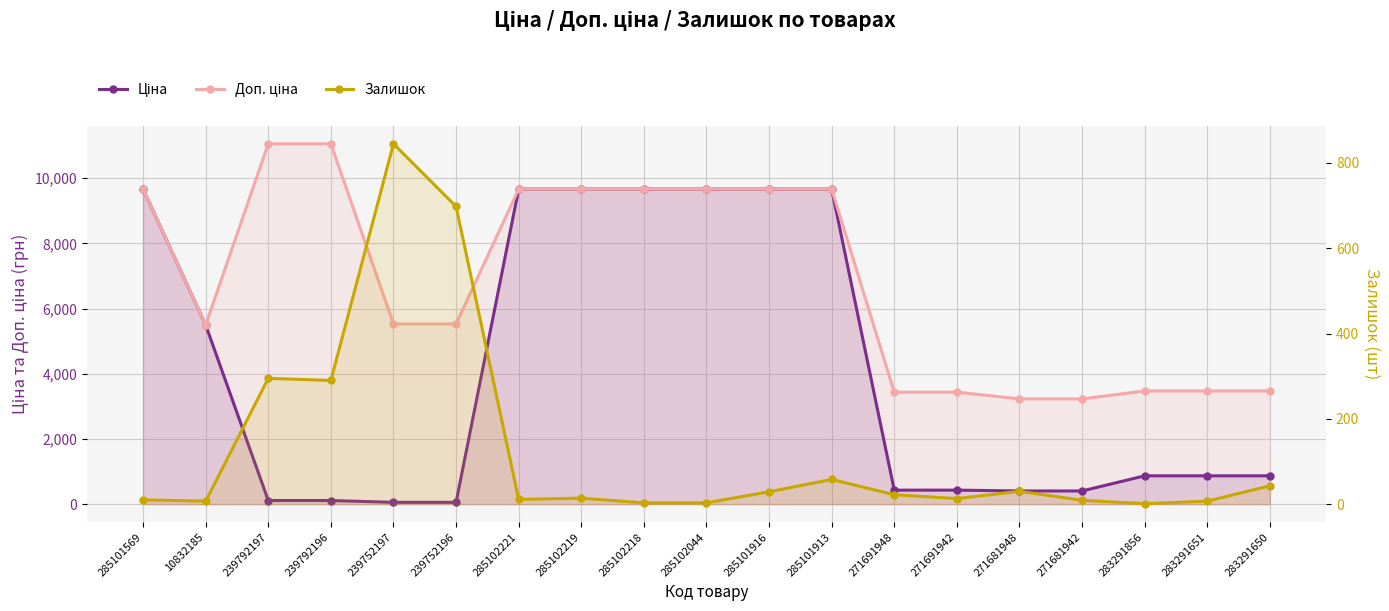

What is the difference between the Залишок values at 285101913 and 239752196?

640.0